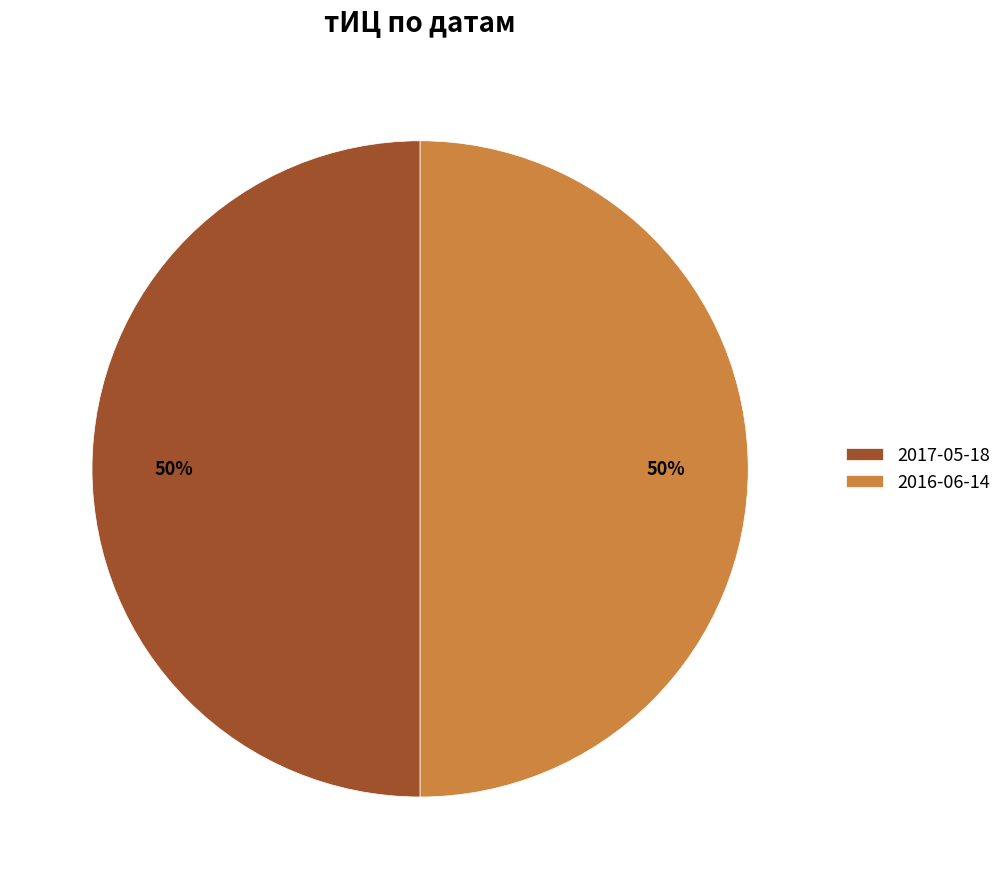

Approximately how many times larger is the value at 2017-05-18 compared to 2016-06-14?

1.0